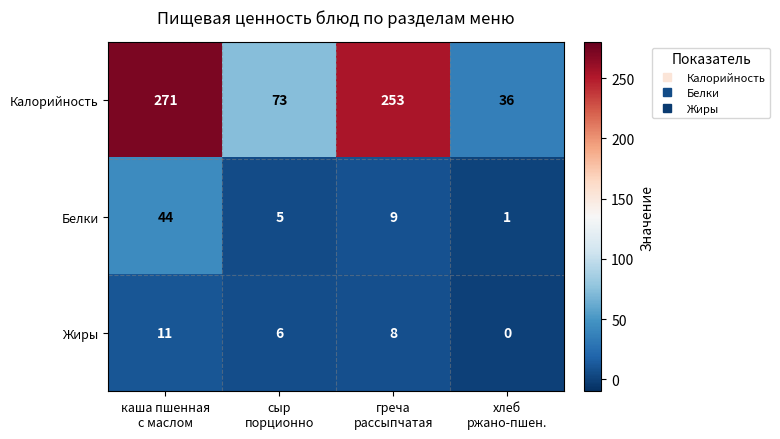

At which category is the sum across all series the highest?

каша пшенная
с маслом